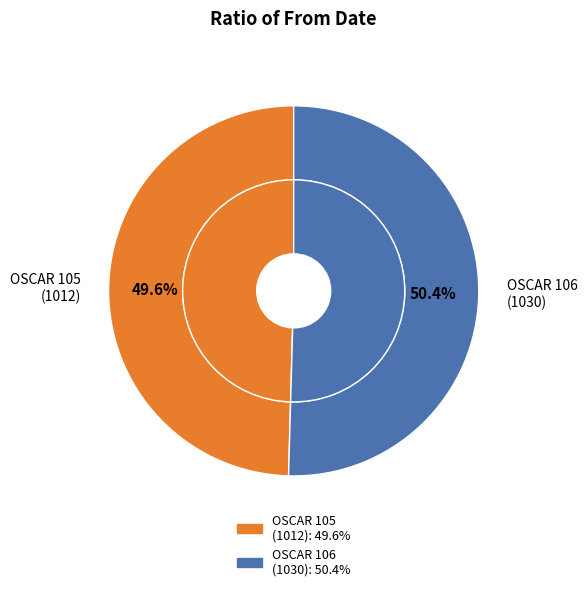

To the nearest percent, what is the difference between the largest and smallest slice percentages?

1%